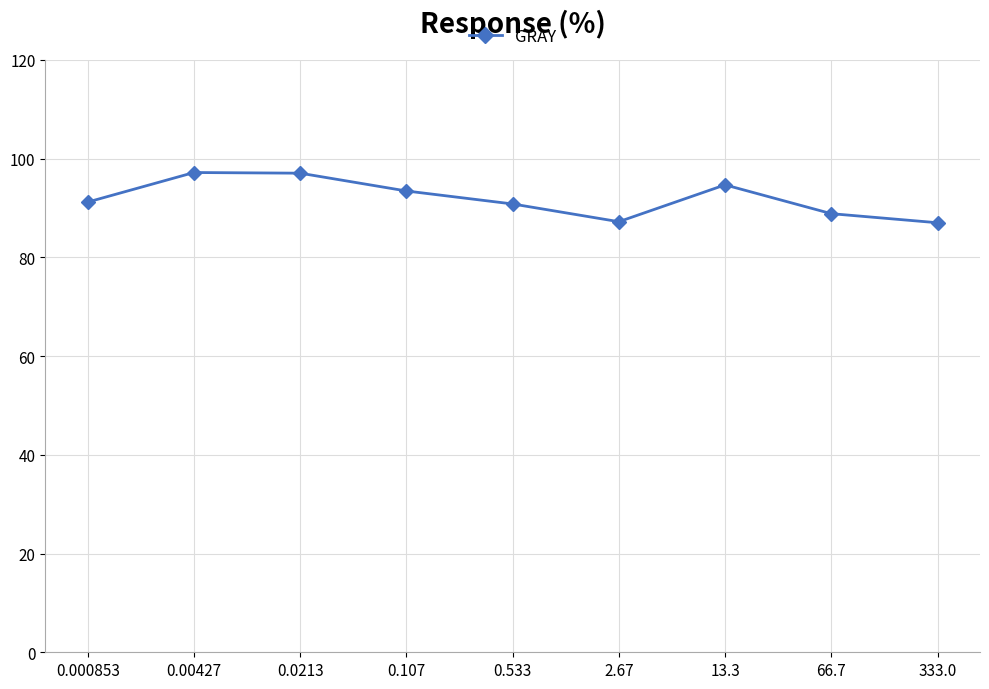

True or false: there are more than 2 points higher than both neighbors.

False